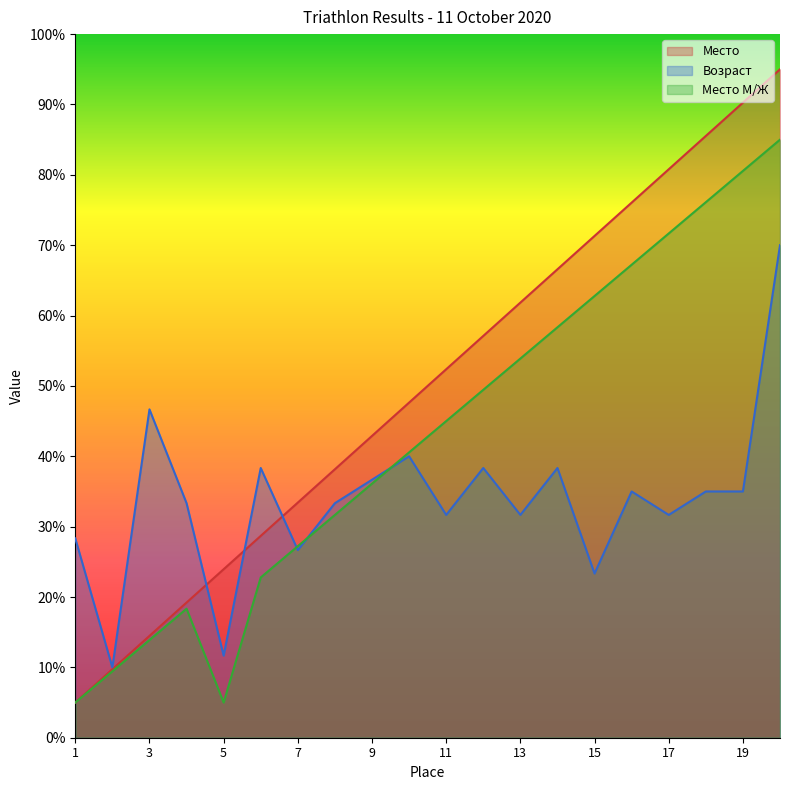

Between 12 and 17, which series saw the biggest shift?

Место